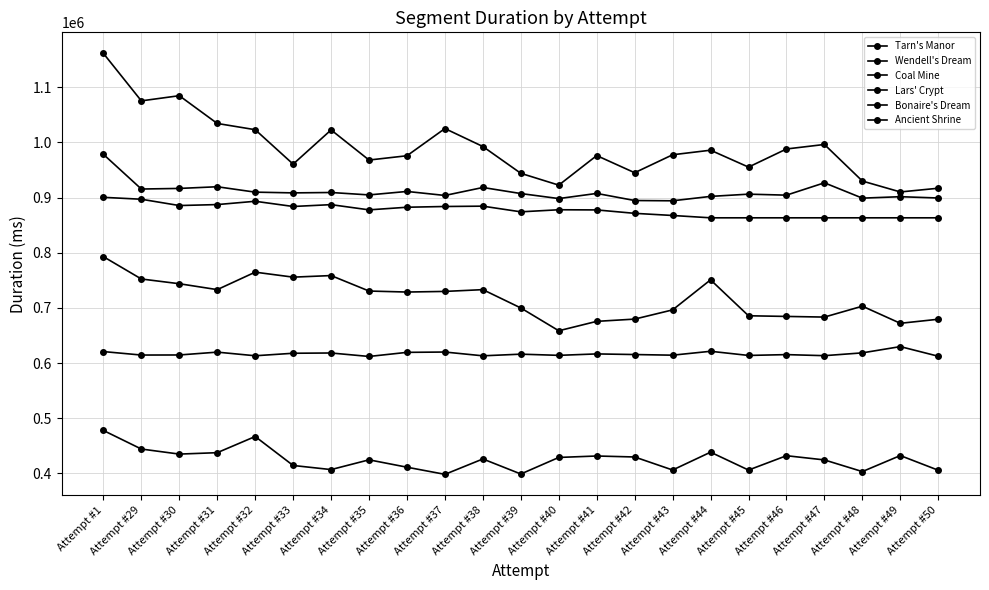

The Ancient Shrine series shows 1075377 at Attempt #29. True or false?

True